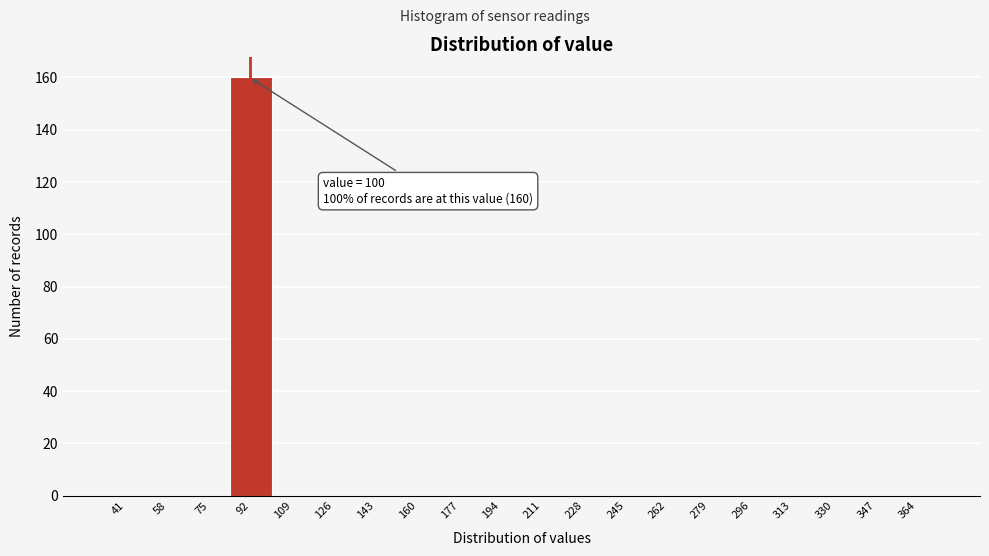

Reading right to left, list all the values displayed in this chart.

364=0	347=0	330=0	313=0	296=0	279=0	262=0	245=0	228=0	211=0	194=0	177=0	160=0	143=0	126=0	109=0	92=160	75=0	58=0	41=0